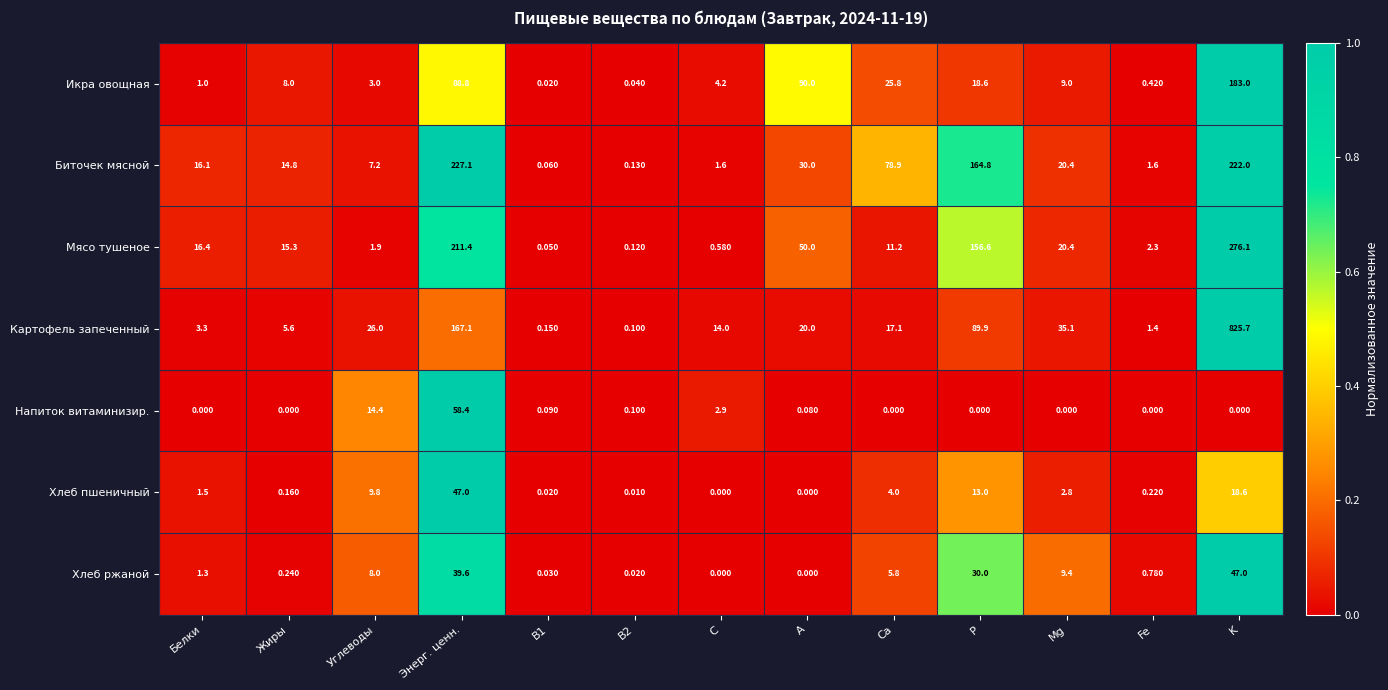

How many series are shown in this chart?

7